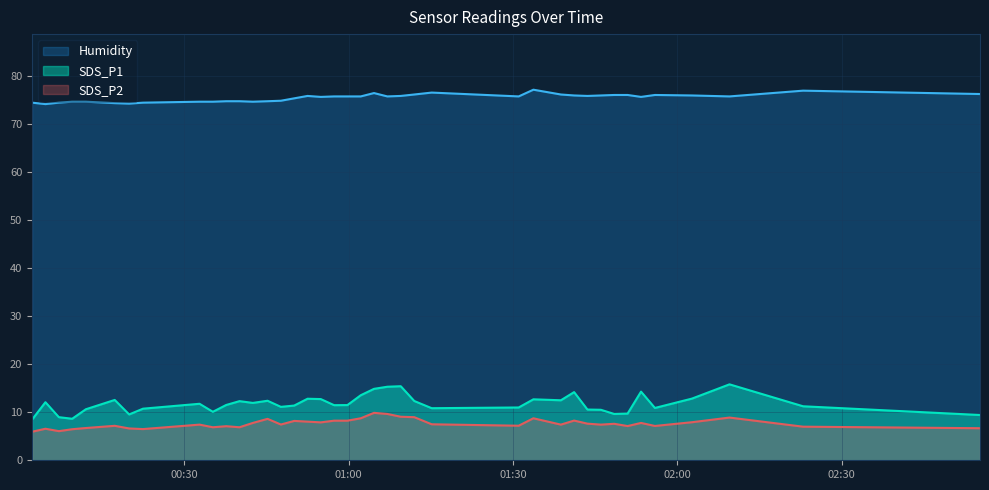

How many lines are shown in the chart?

3